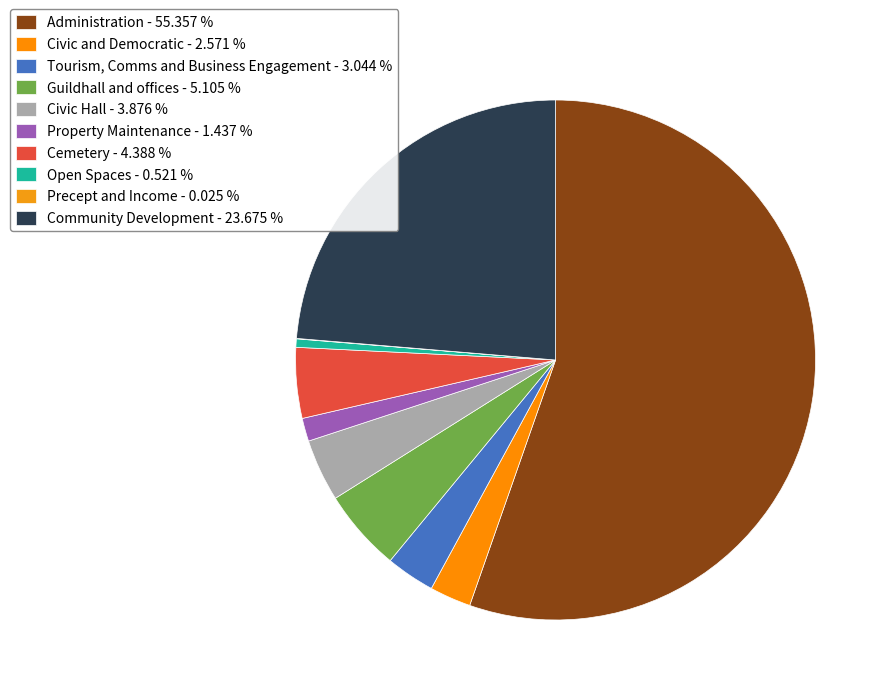

How many segments does this pie chart have?

10